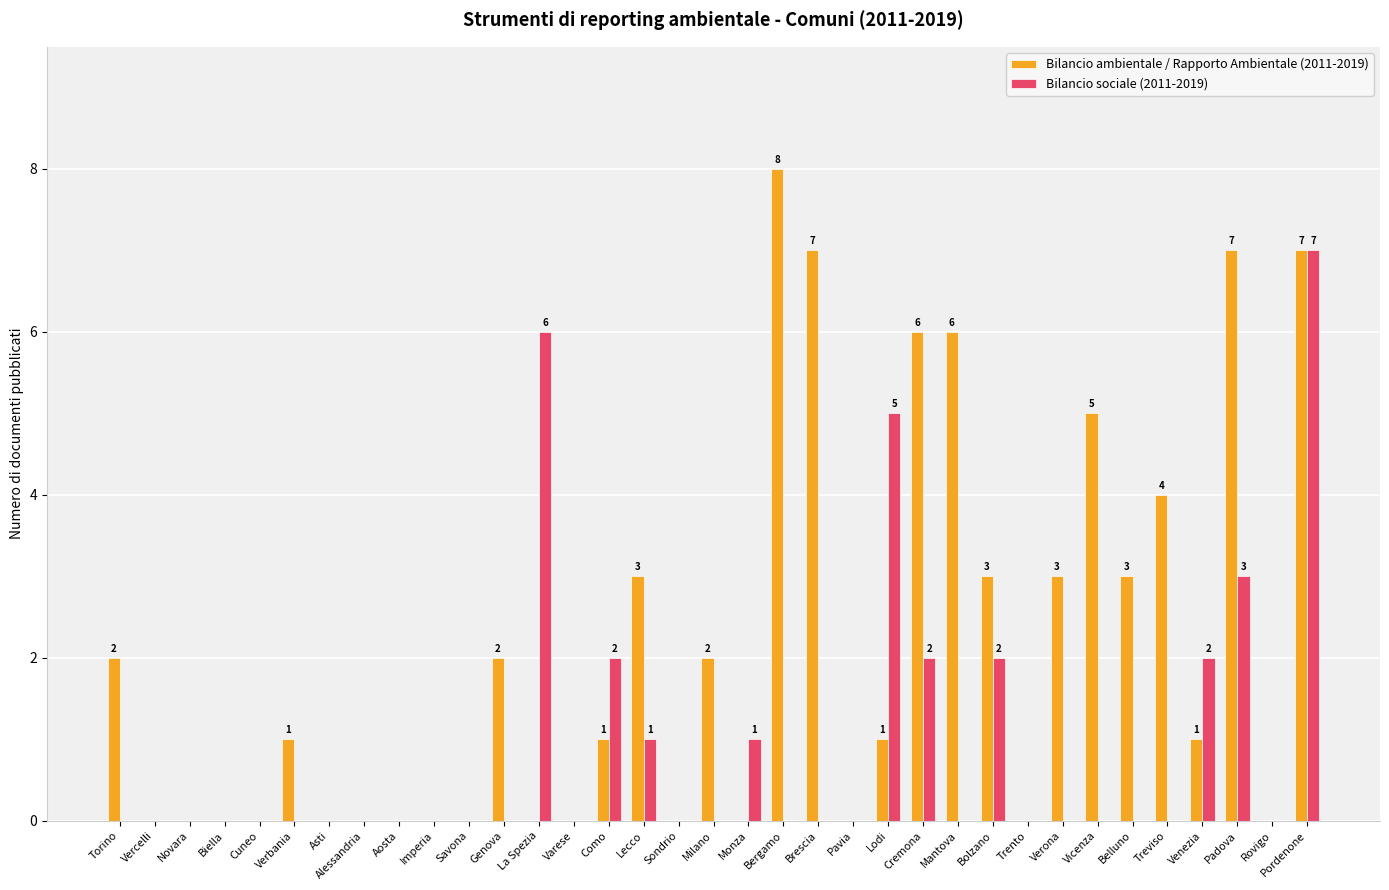

How many data points does each series have?

35